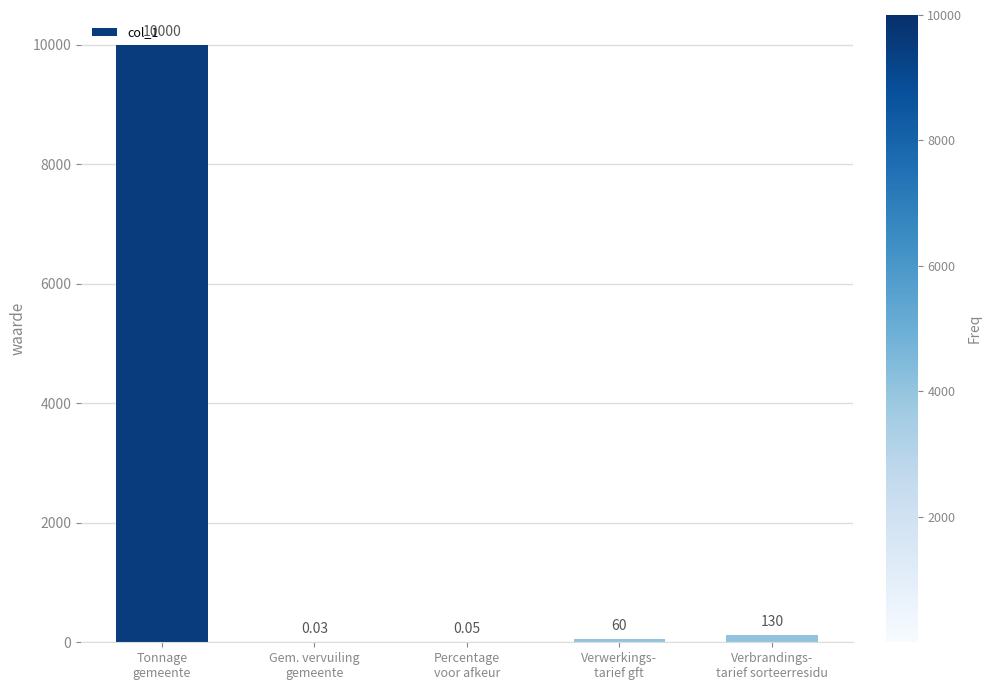

Where is the data nearest to the value 5000?

Verbrandings-
tarief sorteerresidu